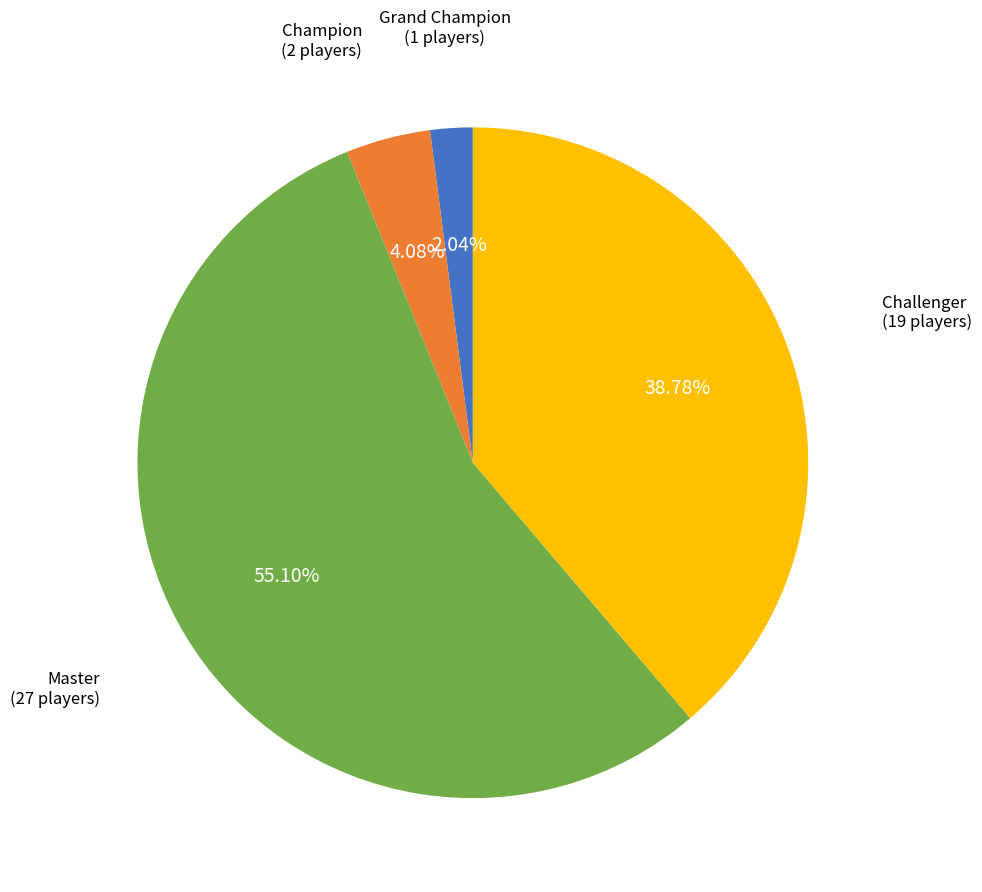

Is there any slice that represents more than half of the pie?

Yes